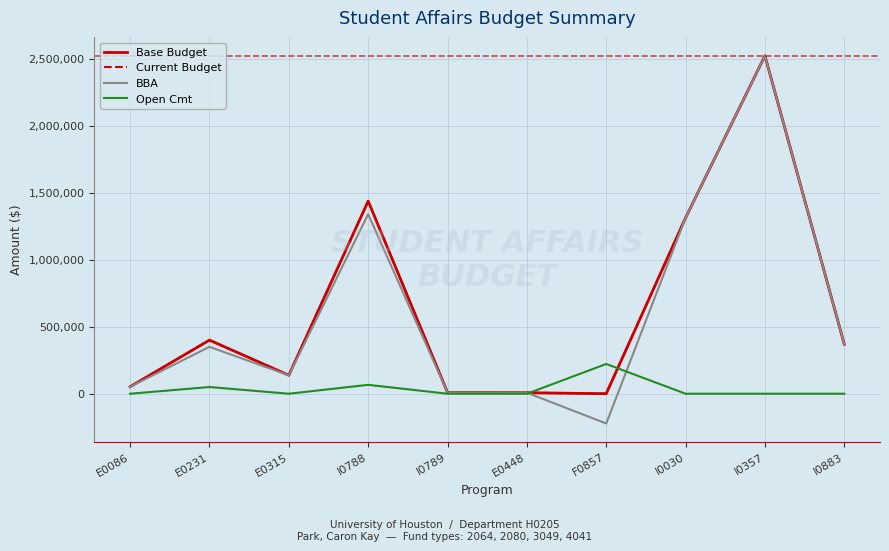

What value does the Open Cmt series have at F0857?

222164.8